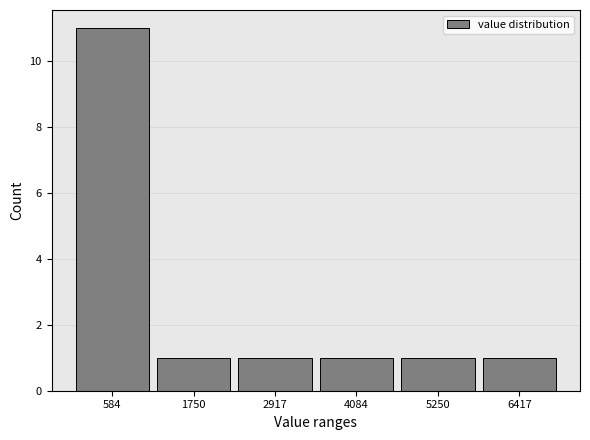

Over which range of the x-axis is the bar tallest?

0 to 1200